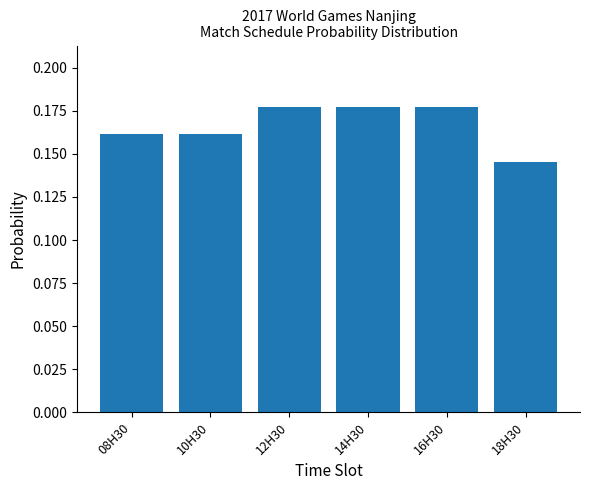

What is the sum of the values at 08H30 and 16H30?

0.3